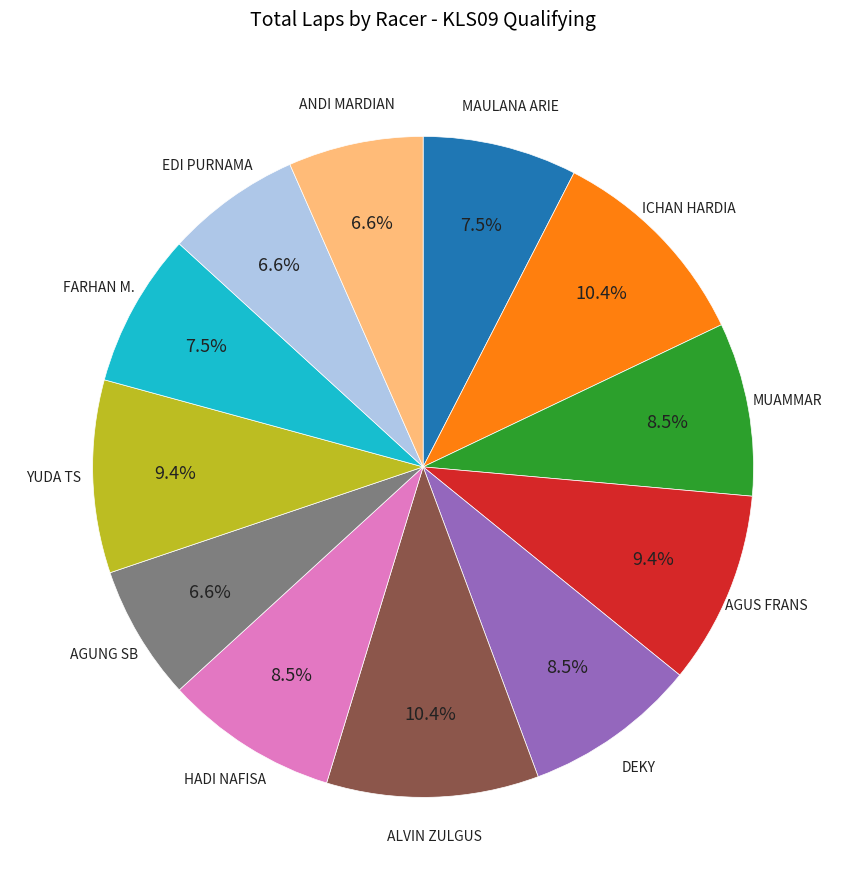

Is there any slice that represents more than half of the pie?

No